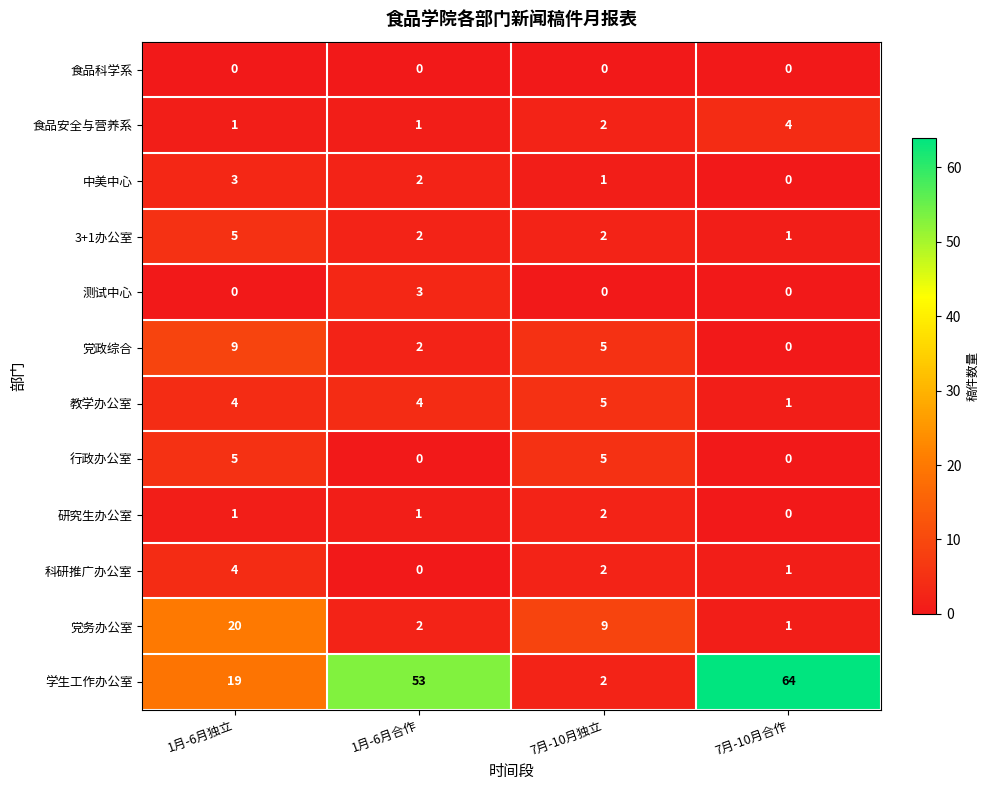

Which series has the largest total across all categories?

学生工作办公室